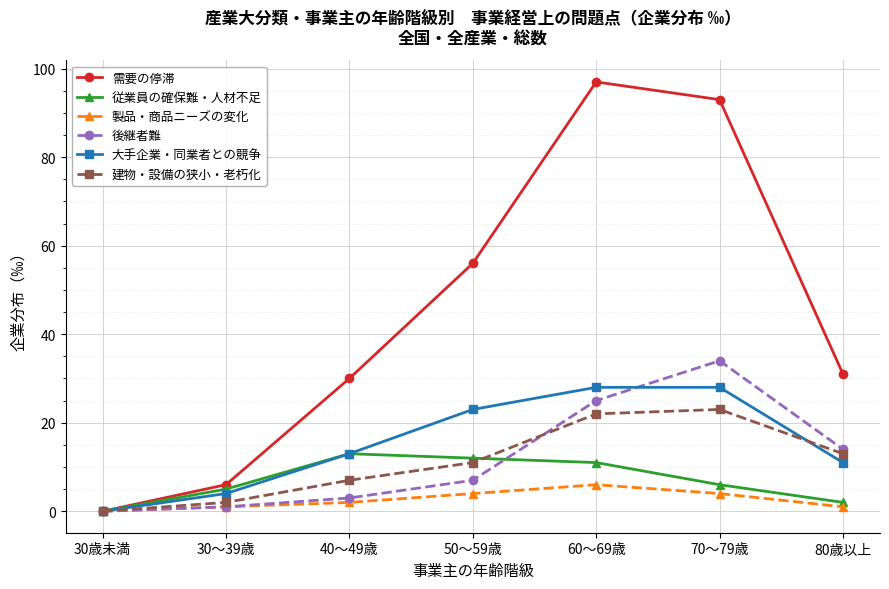

The value of 従業員の確保難・人材不足 at 40～49歳 is 17. True or false?

False